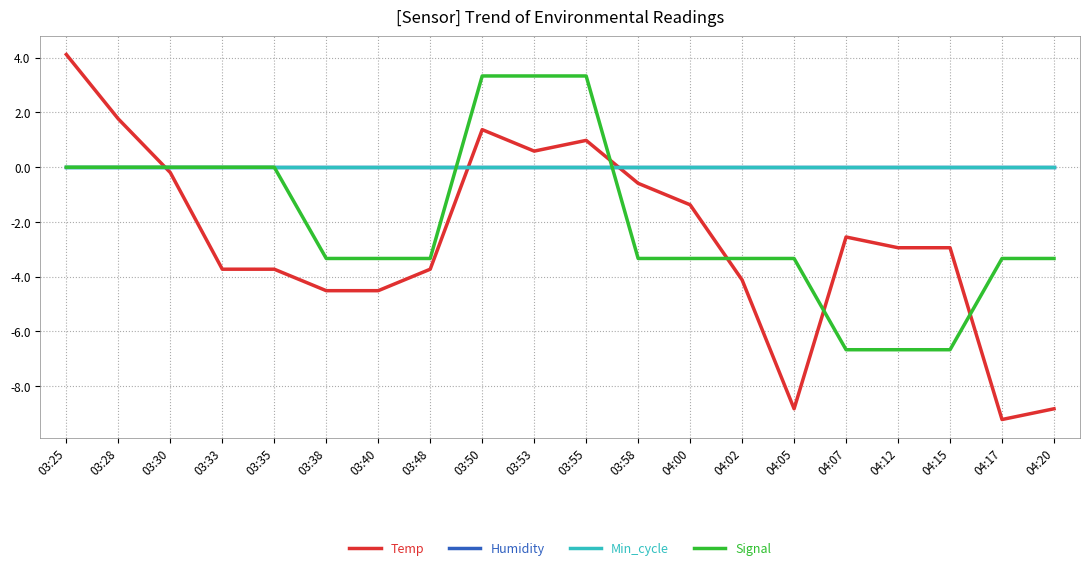

Is this an area chart (filled region under the line)?

No